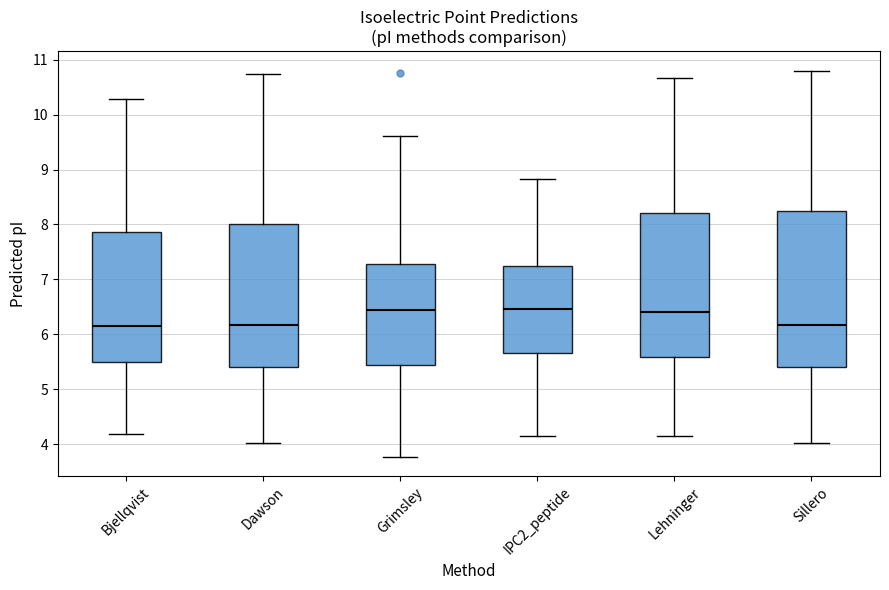

Which box is the tallest, from its lower edge to its upper edge?

Sillero